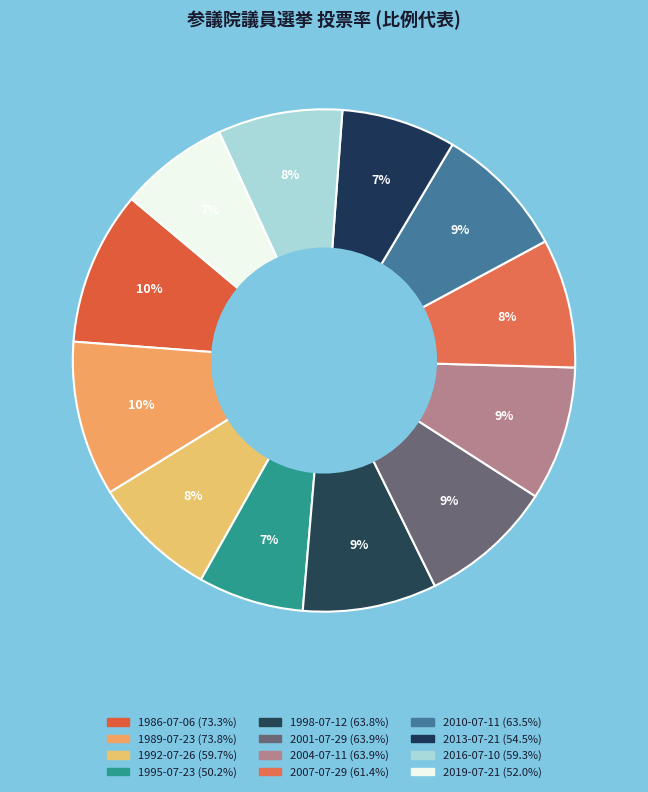

How many slices are in this pie chart?

12